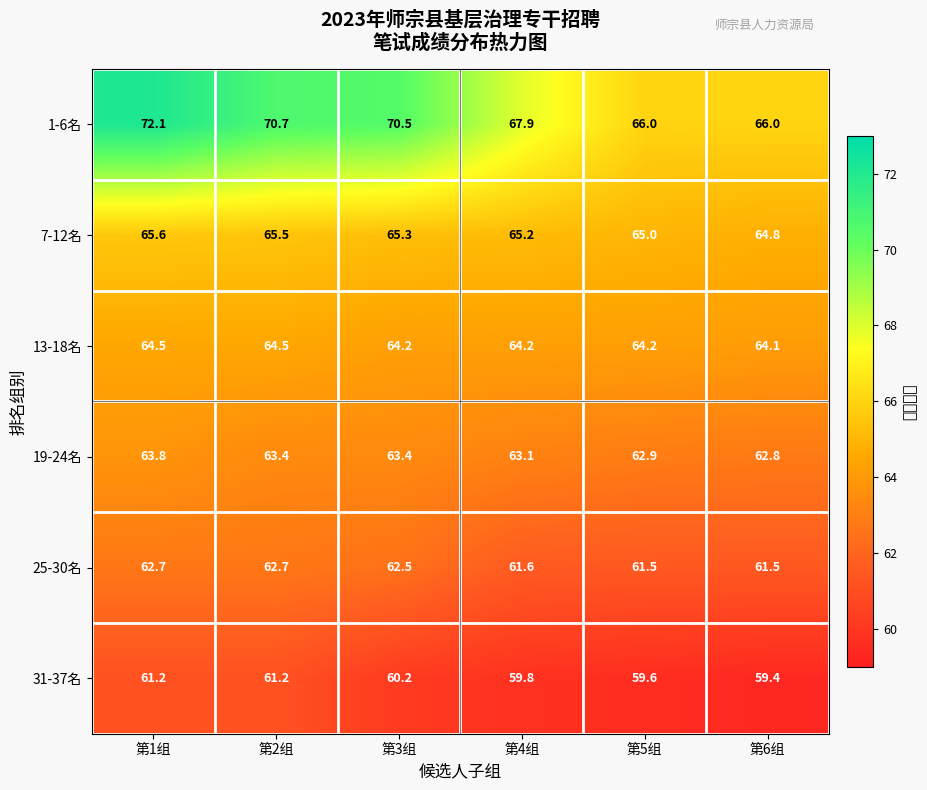

Which series has the largest total across all categories?

1-6名